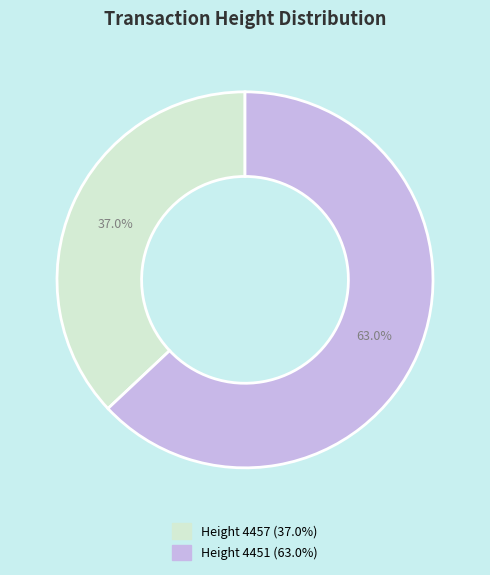

Is there any slice that represents more than half of the pie?

Yes